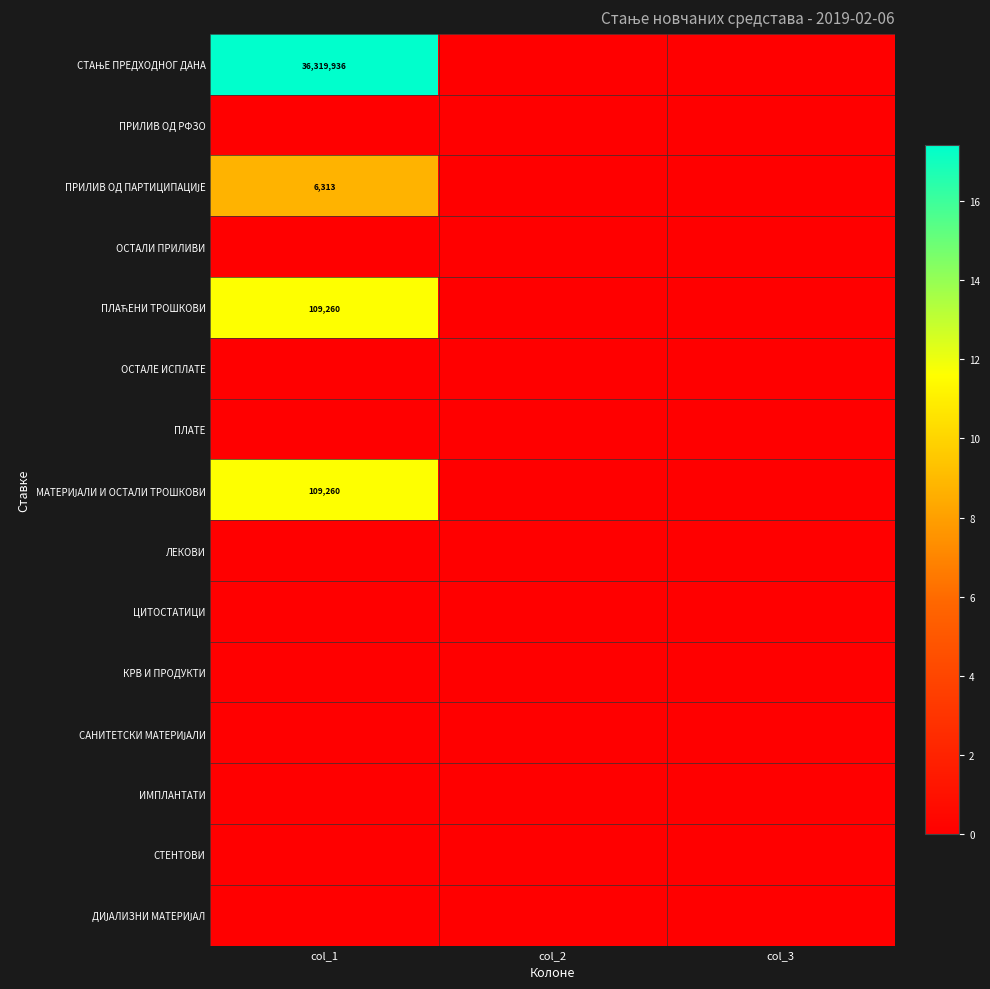

At which label is ДИЈАЛИЗНИ МАТЕРИЈАЛ closest to 0?

col_1